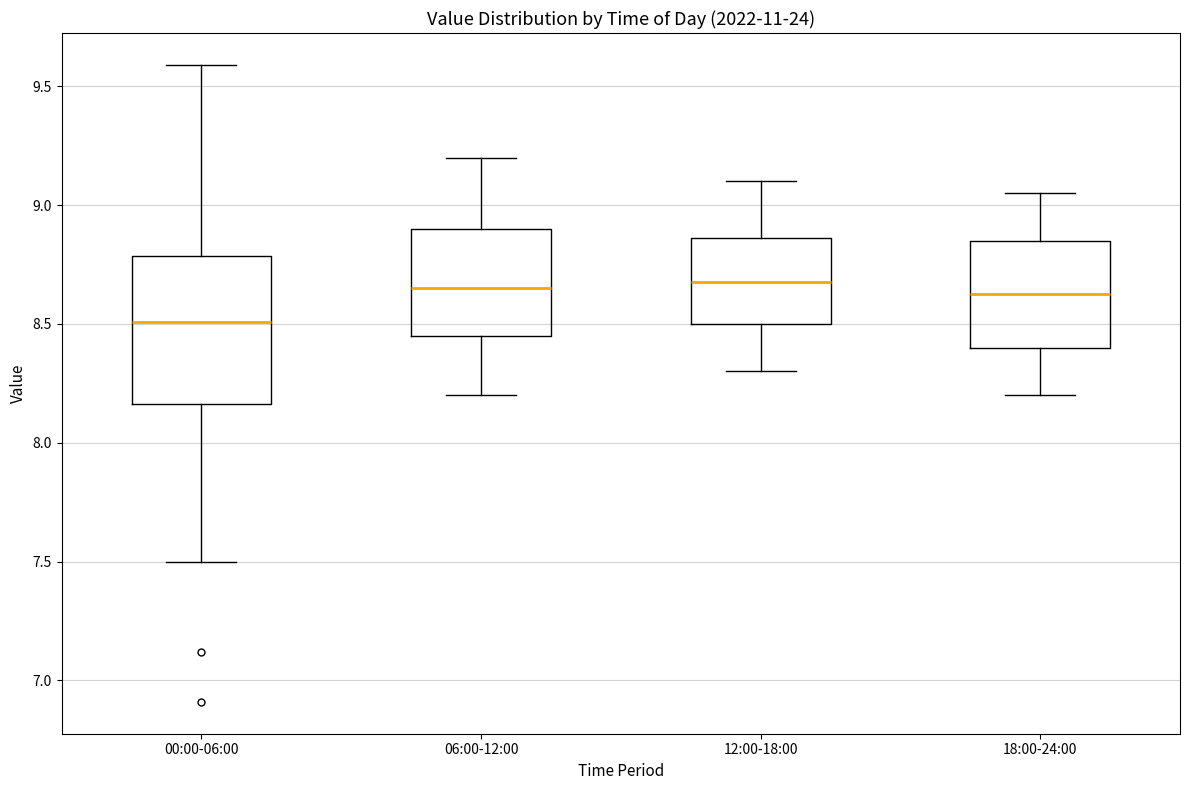

Where does the lower whisker of the box for 18:00-24:00 end on the y-axis? The values are not printed on the chart, so give them approximately, as read against the axis.

8.20